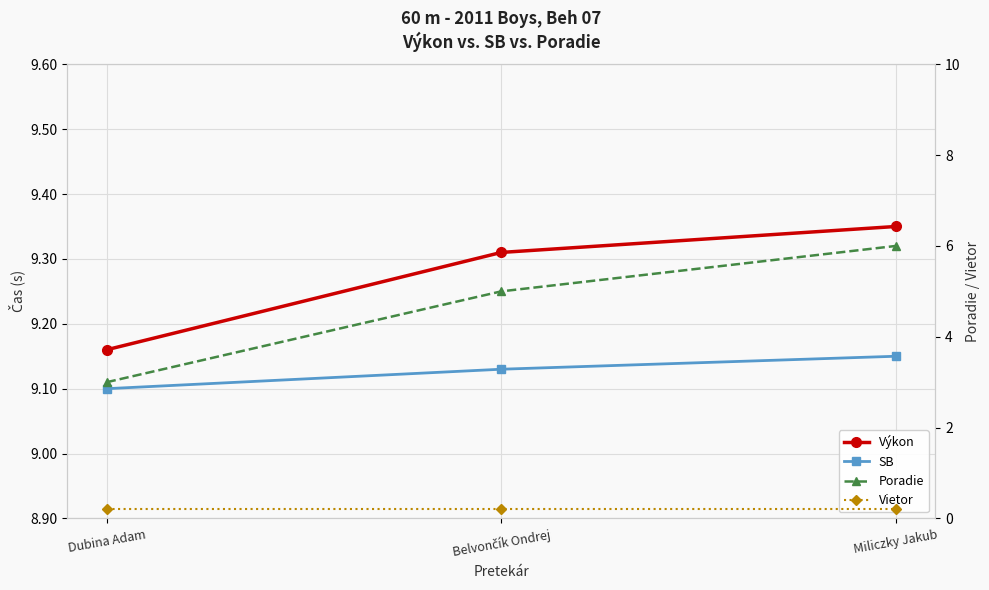

Which series has the largest range (max minus min)?

Poradie